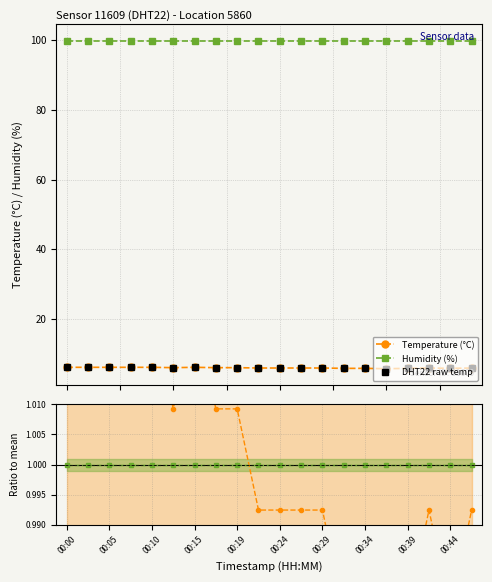

What is the label of the 8th point from the left?

00:34